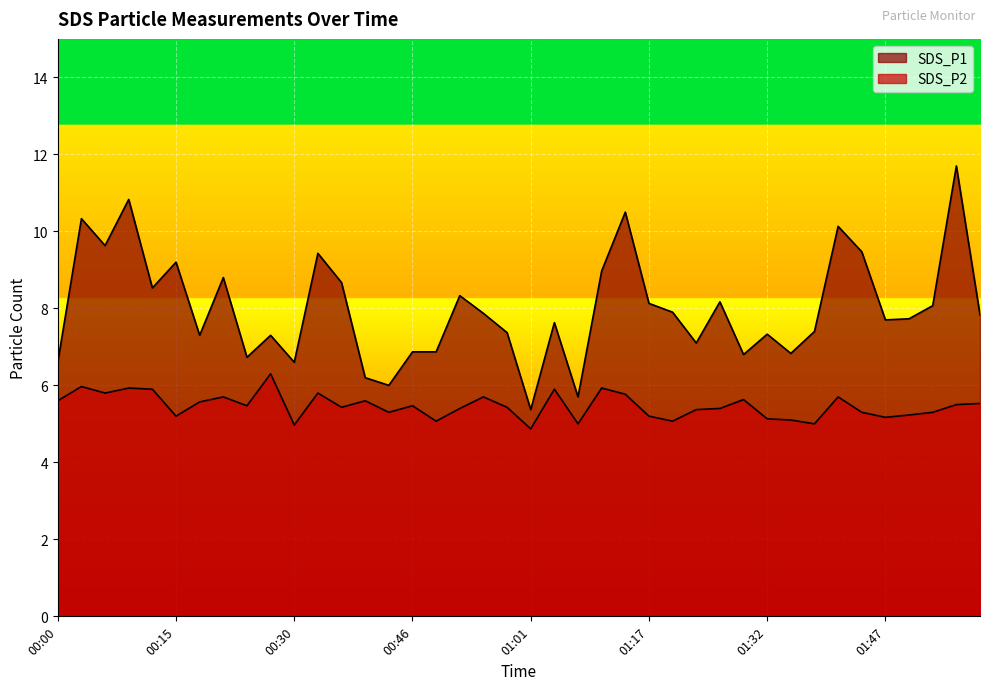

The value of SDS_P2 at 01:29 is 1.4. True or false?

False